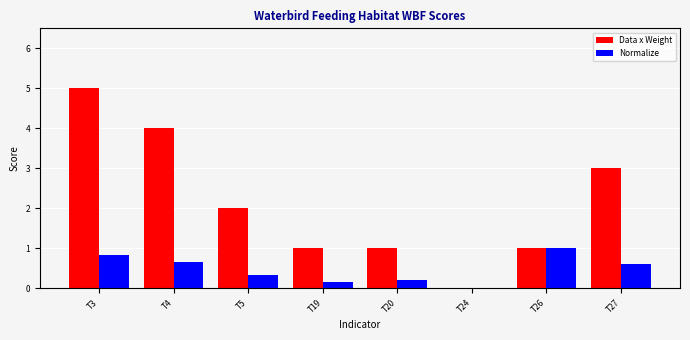

At which category does the chart reach its peak across all series?

T3